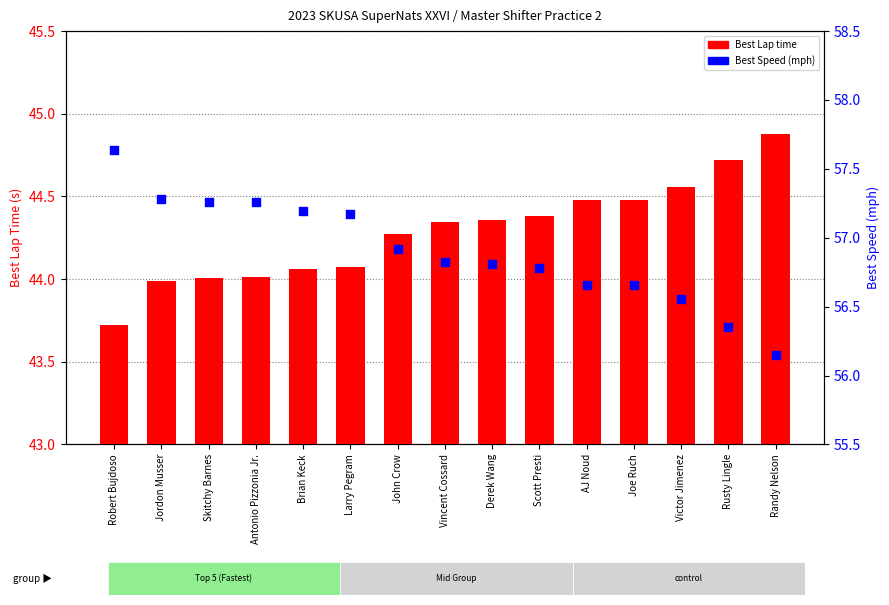

What are all the series names shown in the legend?

Best Lap time, Best Speed